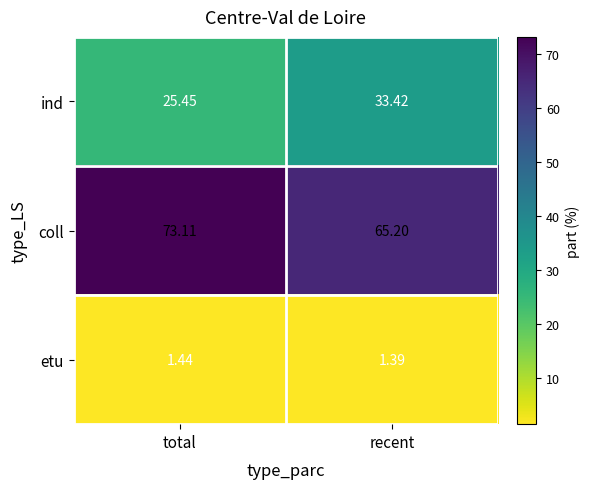

What is the difference between the highest and lowest values at total?

71.7